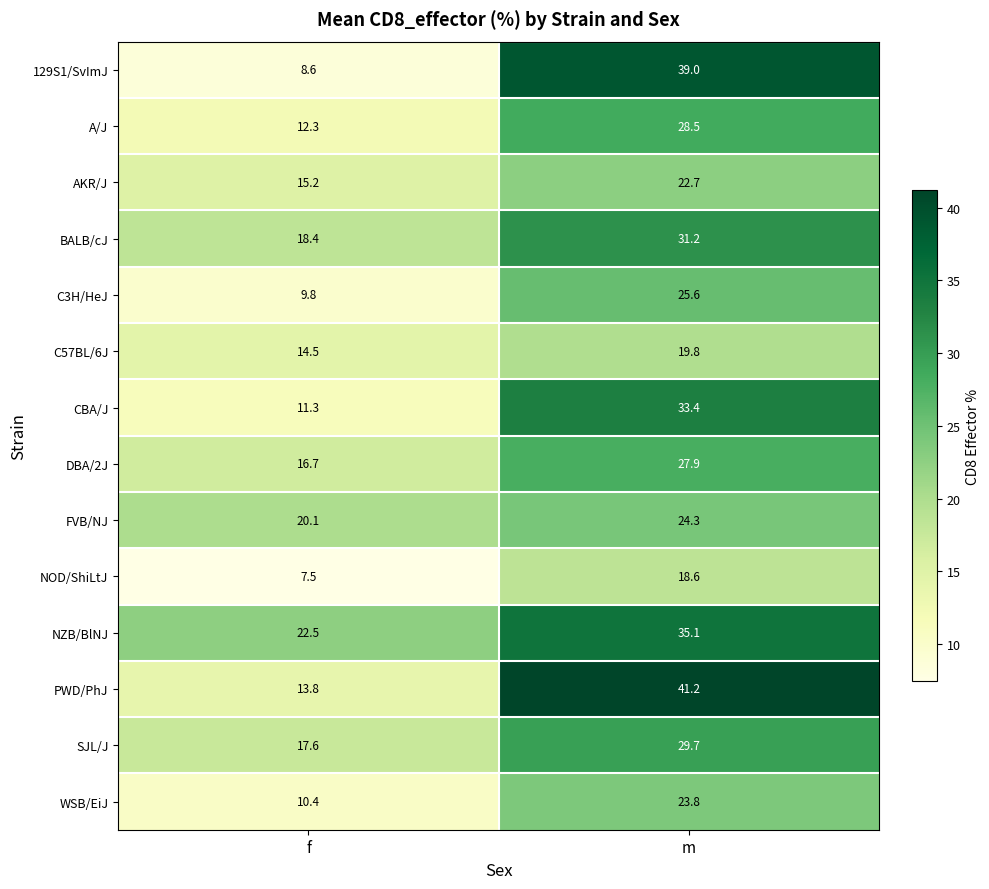

The value of 129S1/SvImJ at f is 2.7. True or false?

False